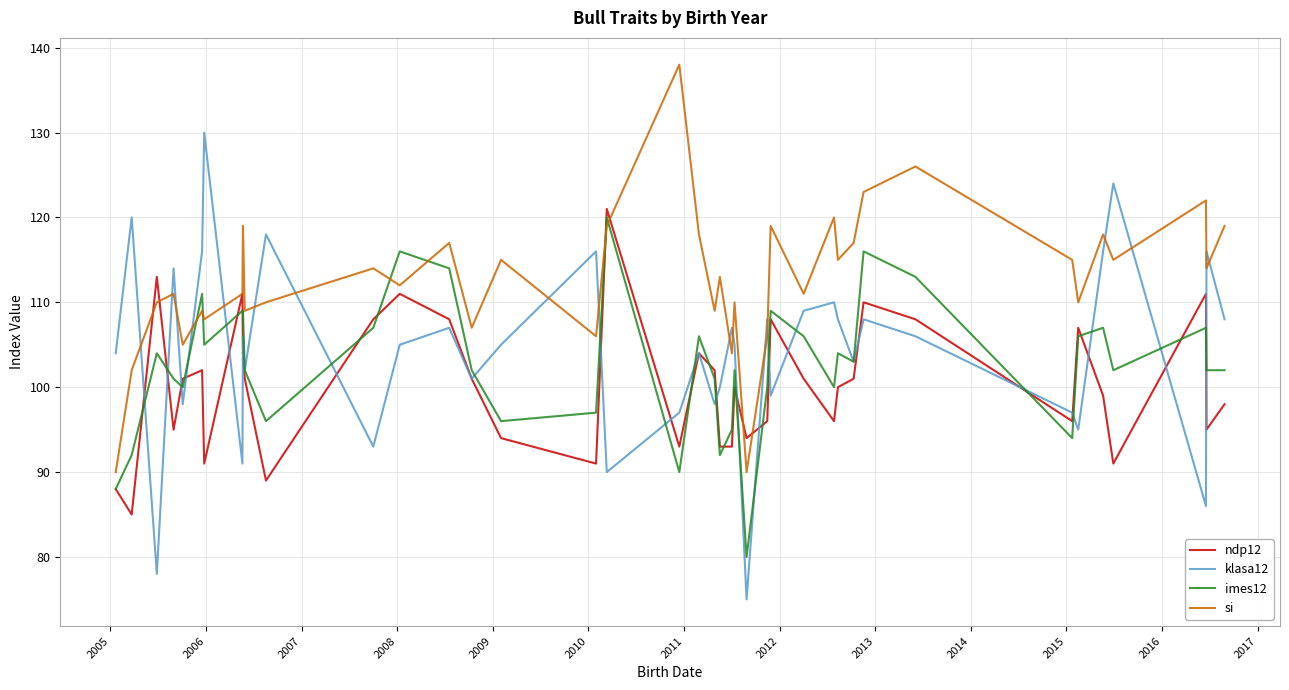

What is the highest value of the imes12 series?

120